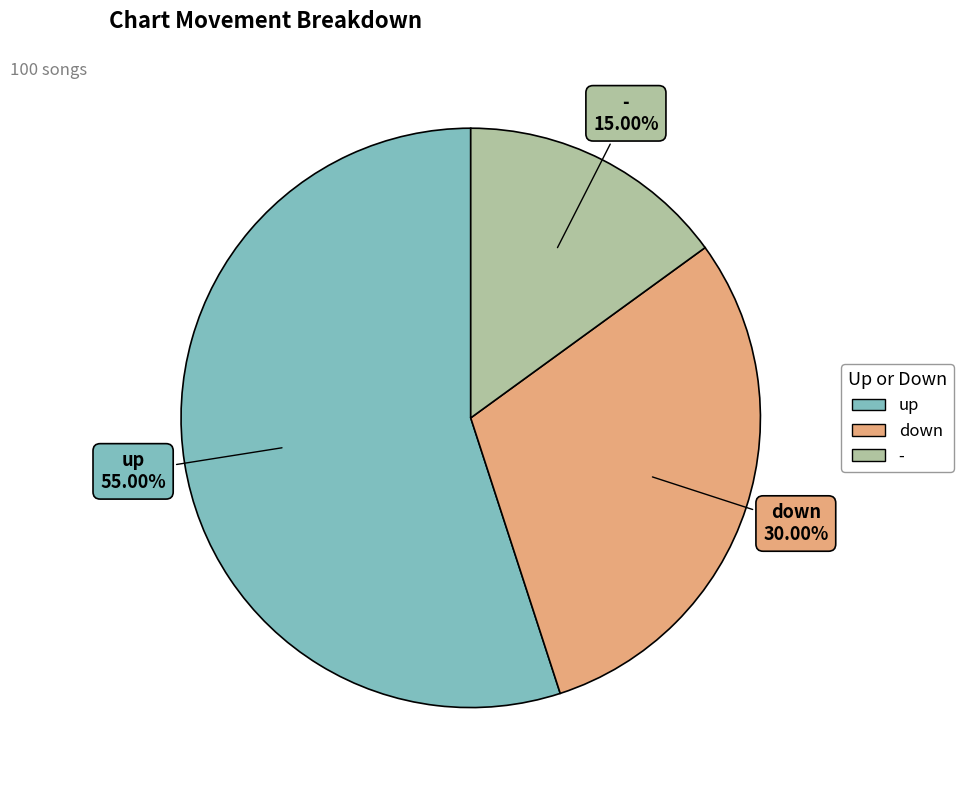

Is the sum of - and up greater than half?

Yes